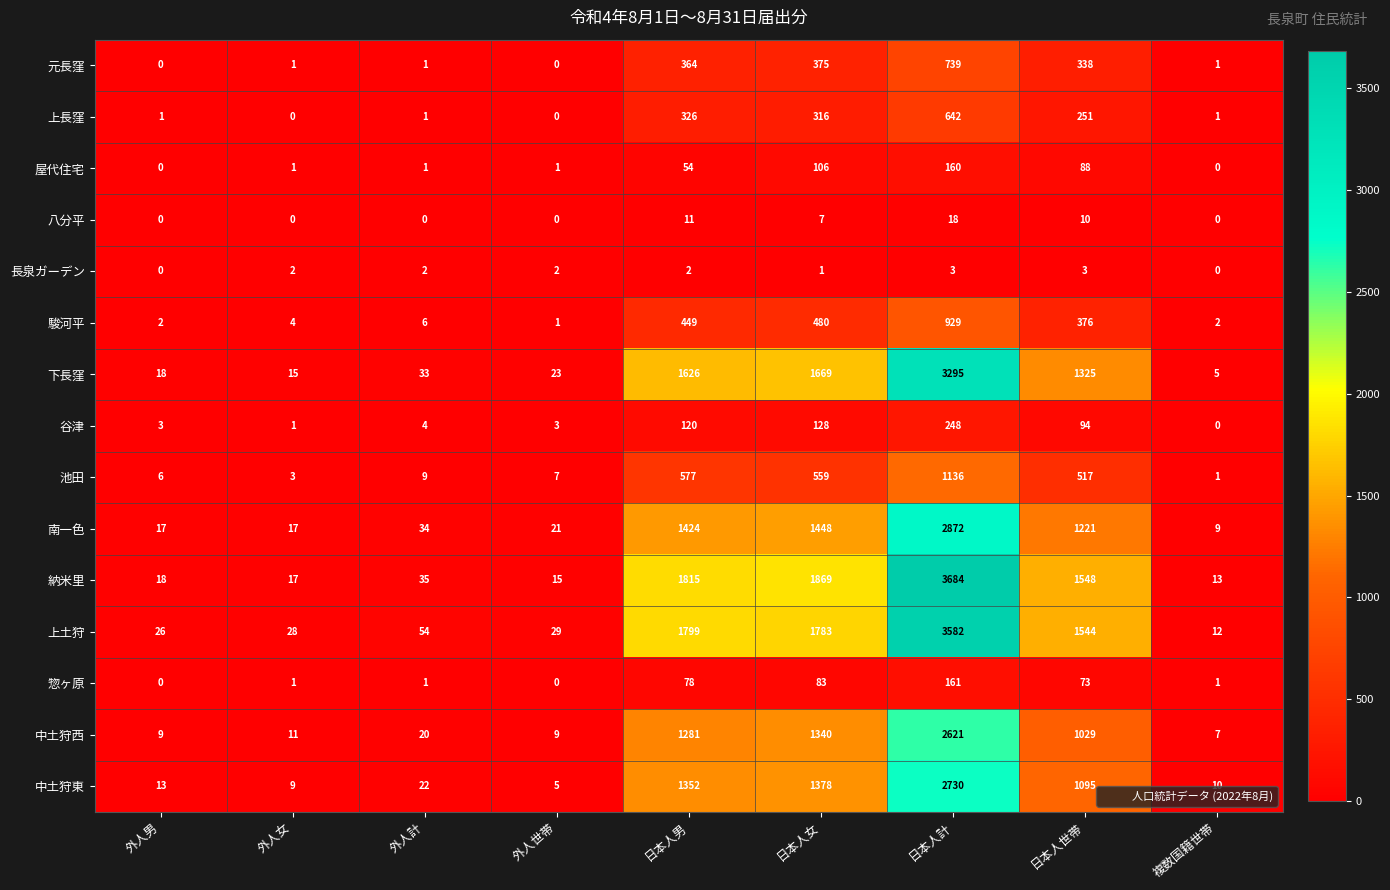

The value of 上土狩 at 外人男 is 26. True or false?

True